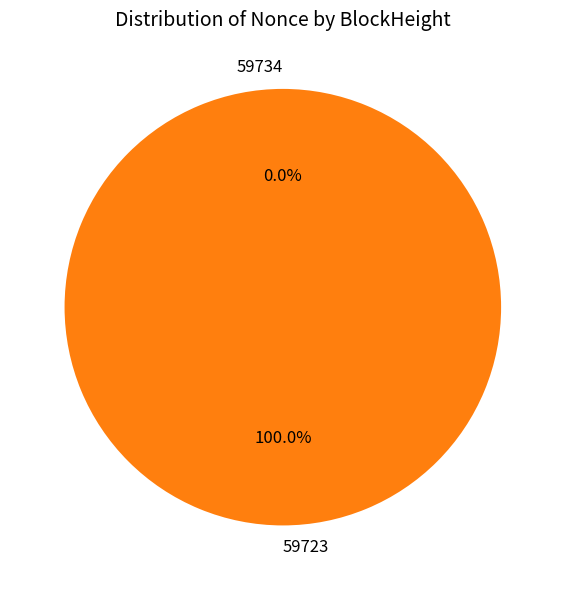

Does any single category account for the majority?

Yes